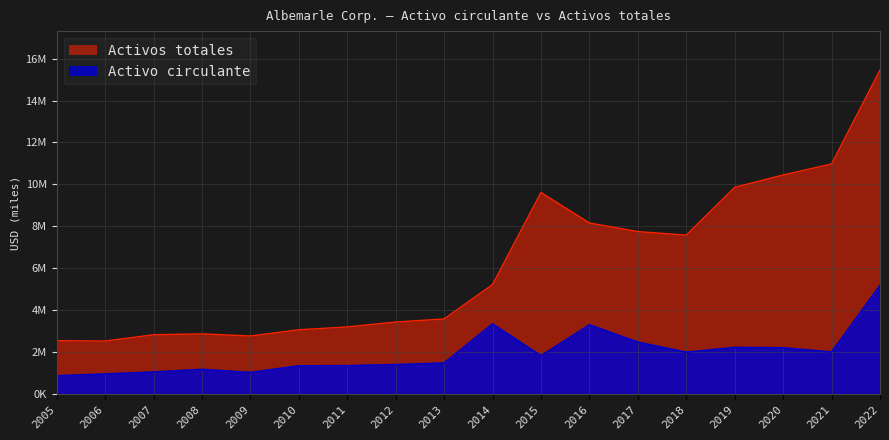

Which series has the largest total across all categories?

Activos totales